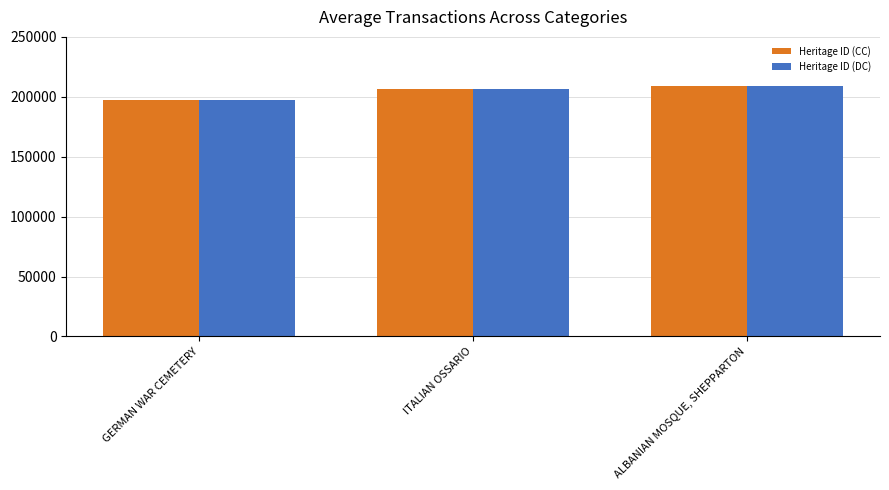

What position from the right is ITALIAN OSSARIO?

2